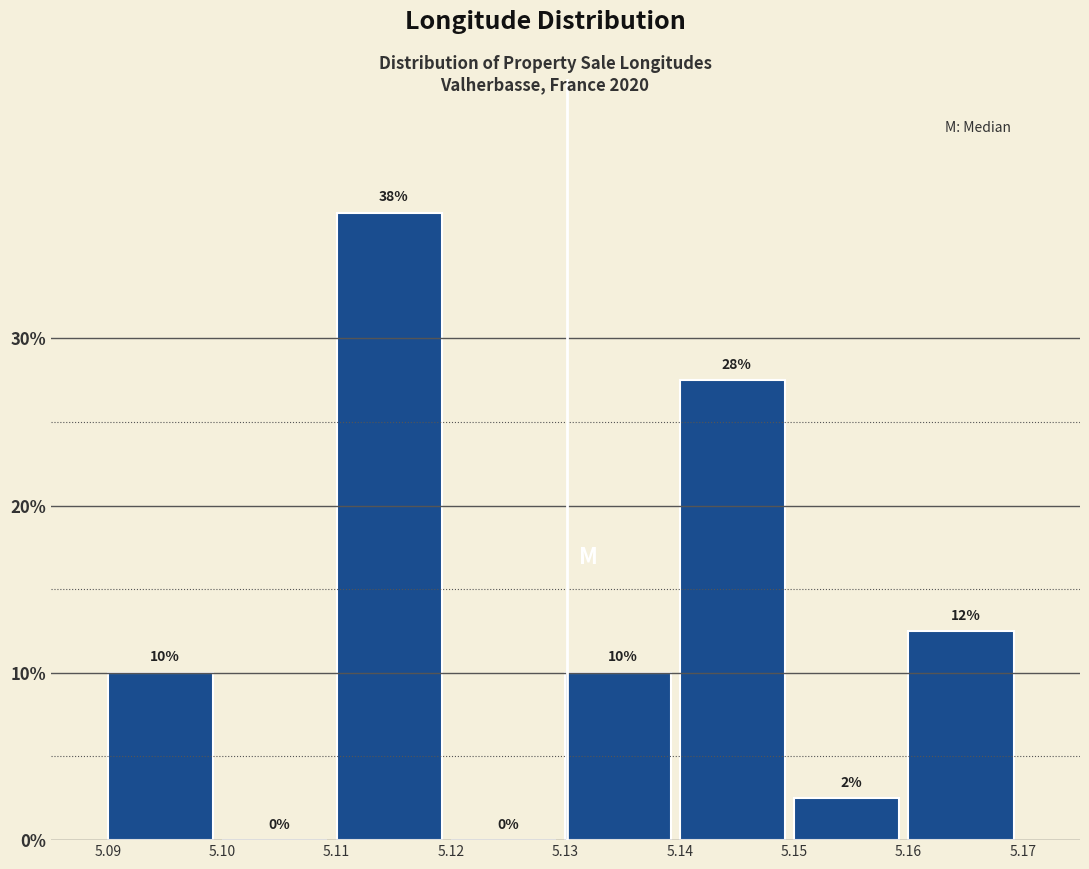

Which range on the x-axis has the tallest bar?

5.11 to 5.12